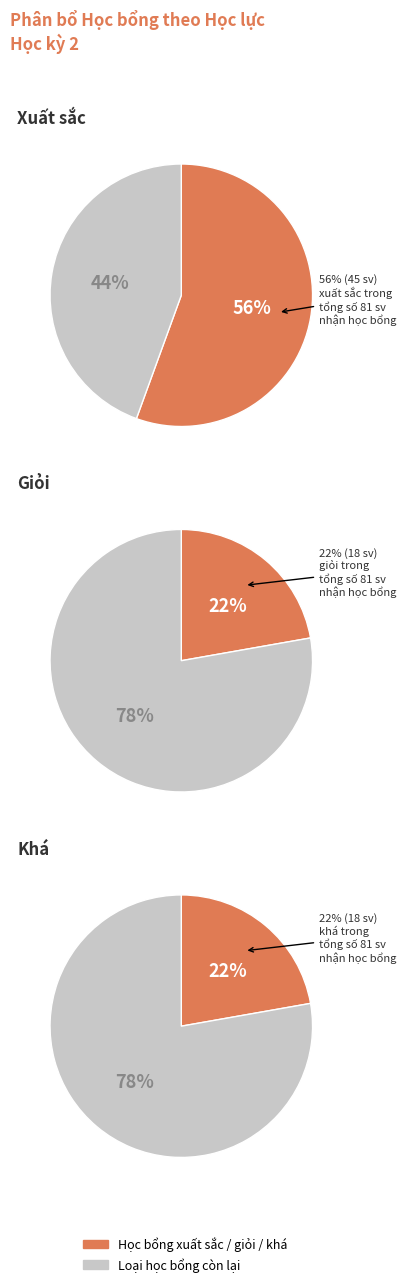

What percentage is the Giỏi slice, to the nearest percent?

22%